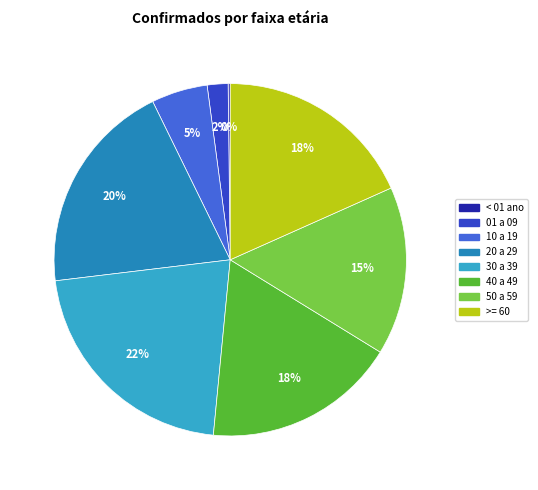

What is the ratio of the value at >= 60 to the value at 10 a 19?

3.6